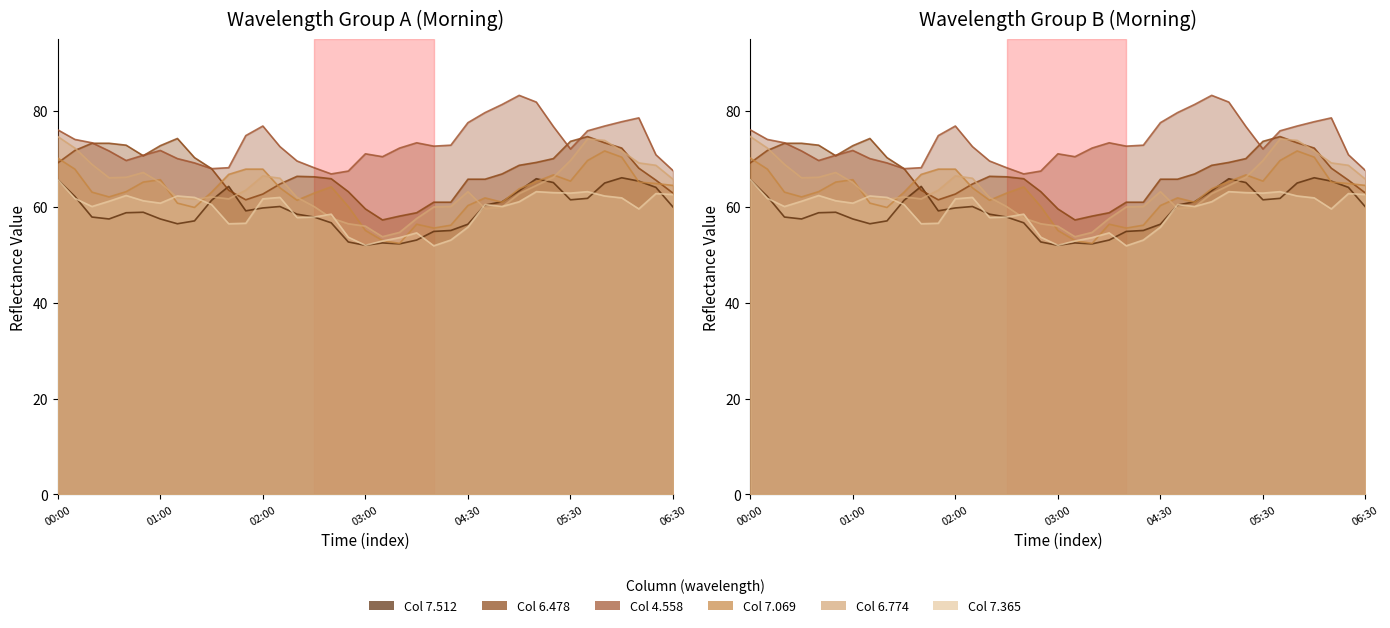

What is the sum of the line 6.478 values at 26 and 8?

137.2